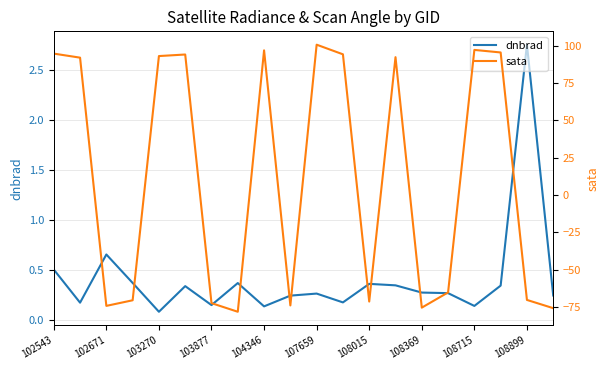

In dnbrad, how many points are lower than both neighbors (excluding endpoints)?

6